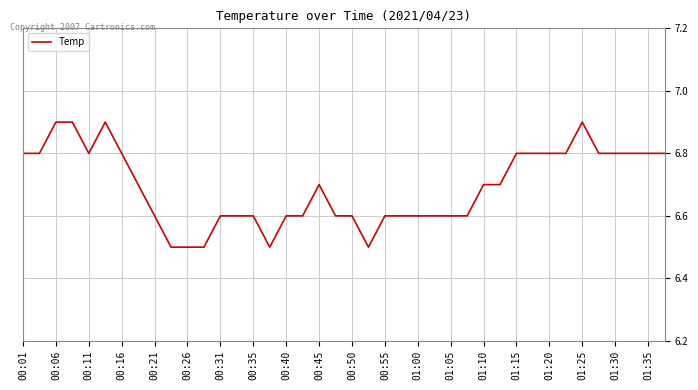

True or false: there are more than 2 points higher than both neighbors.

True